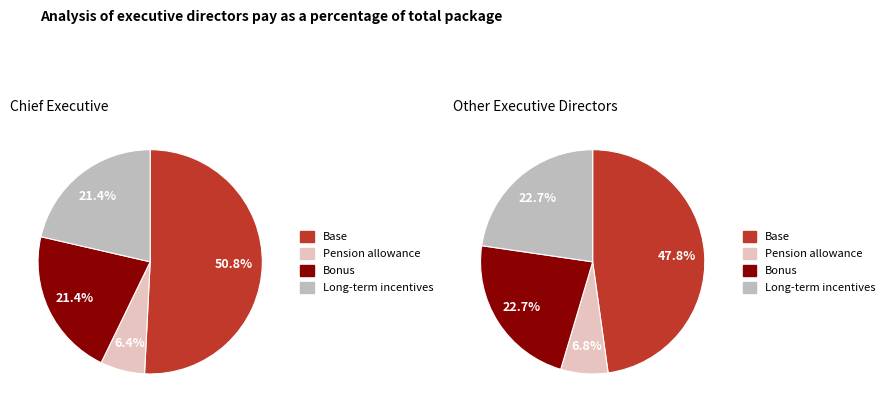

Does any single category account for the majority?

No